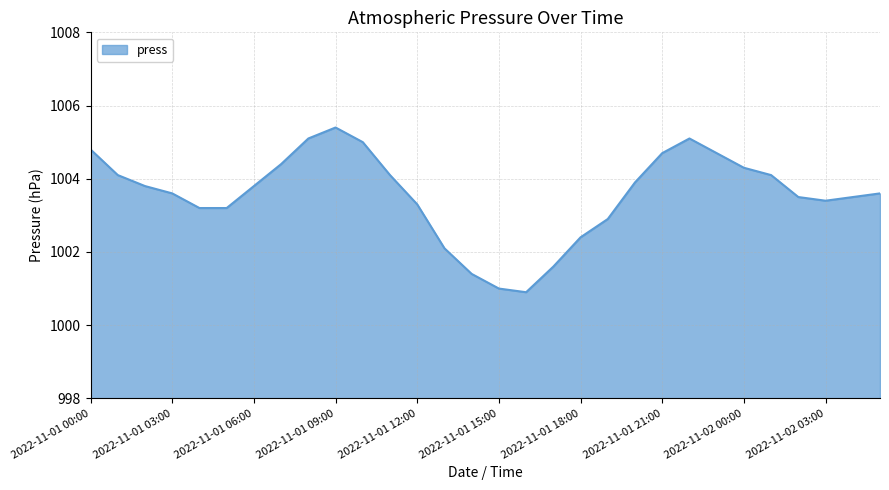

Count the number of categories in the chart.

30